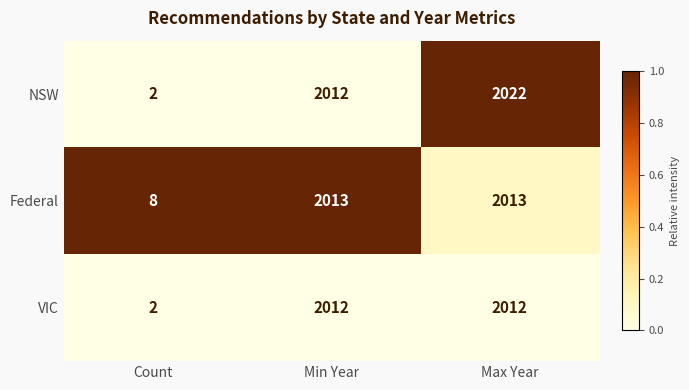

At Max Year, list the series in order from smallest to largest.

VIC, Federal, NSW